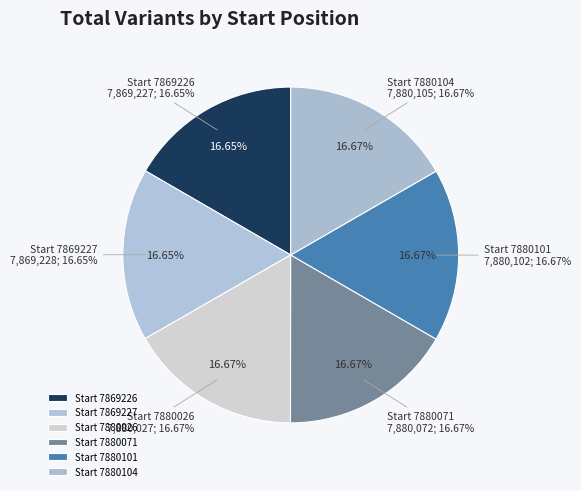

Count the number of slices in the pie.

6